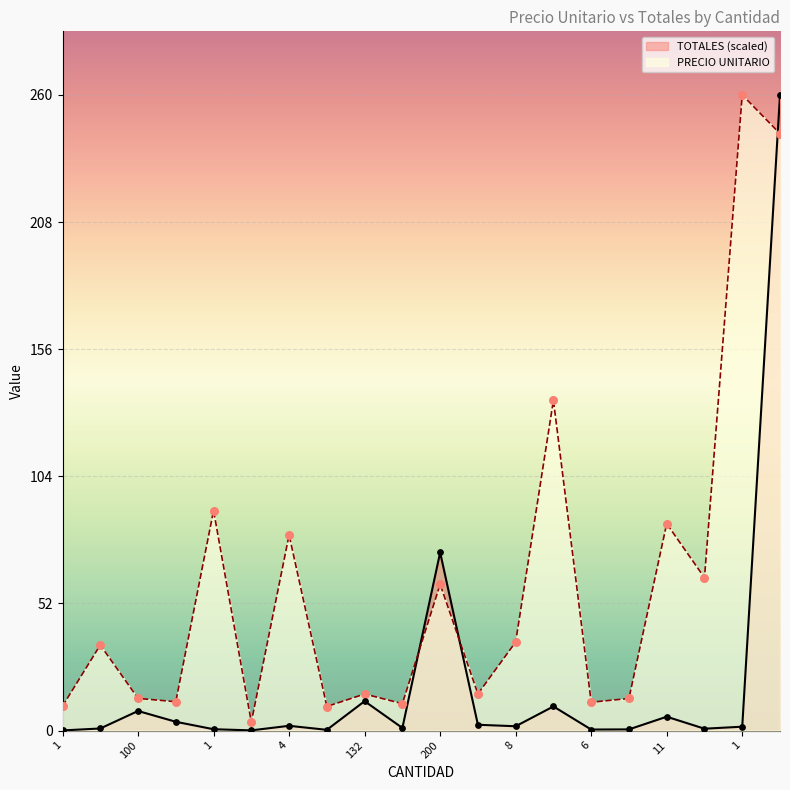

What are all the series names shown in the legend?

TOTALES (scaled), PRECIO UNITARIO